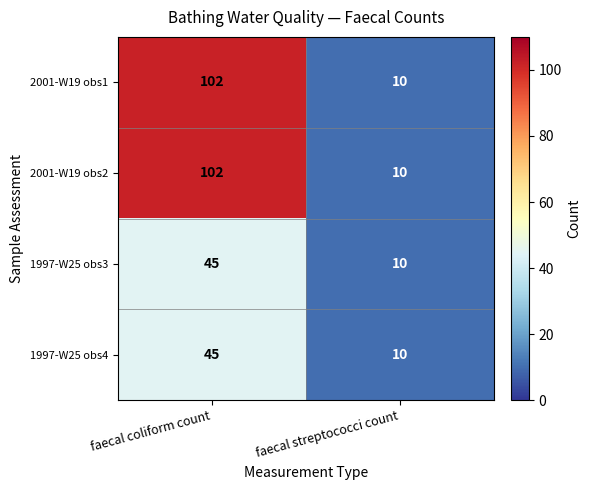

What is the difference between the highest and lowest values at faecal coliform count?

57